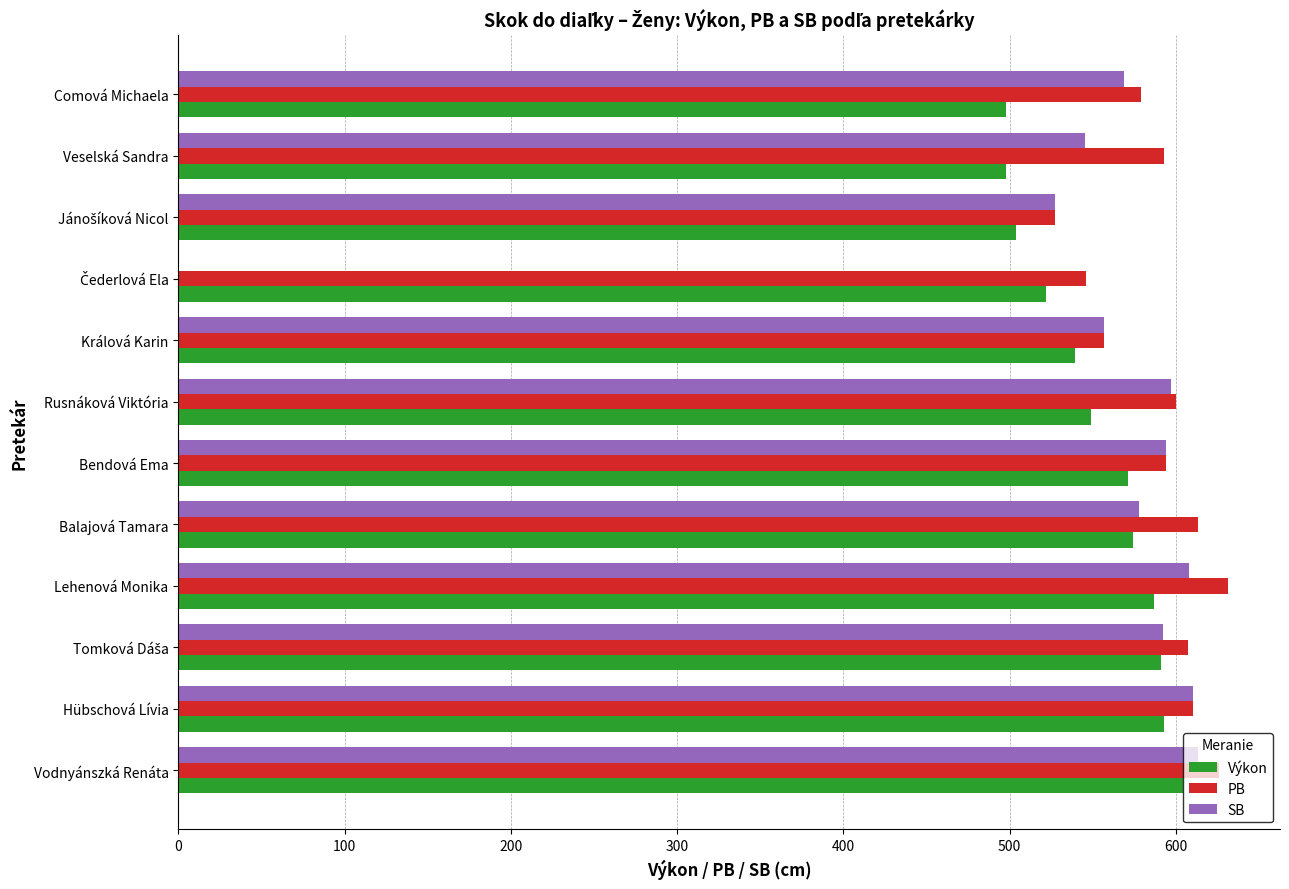

What are all the series names shown in the legend?

Výkon, PB, SB